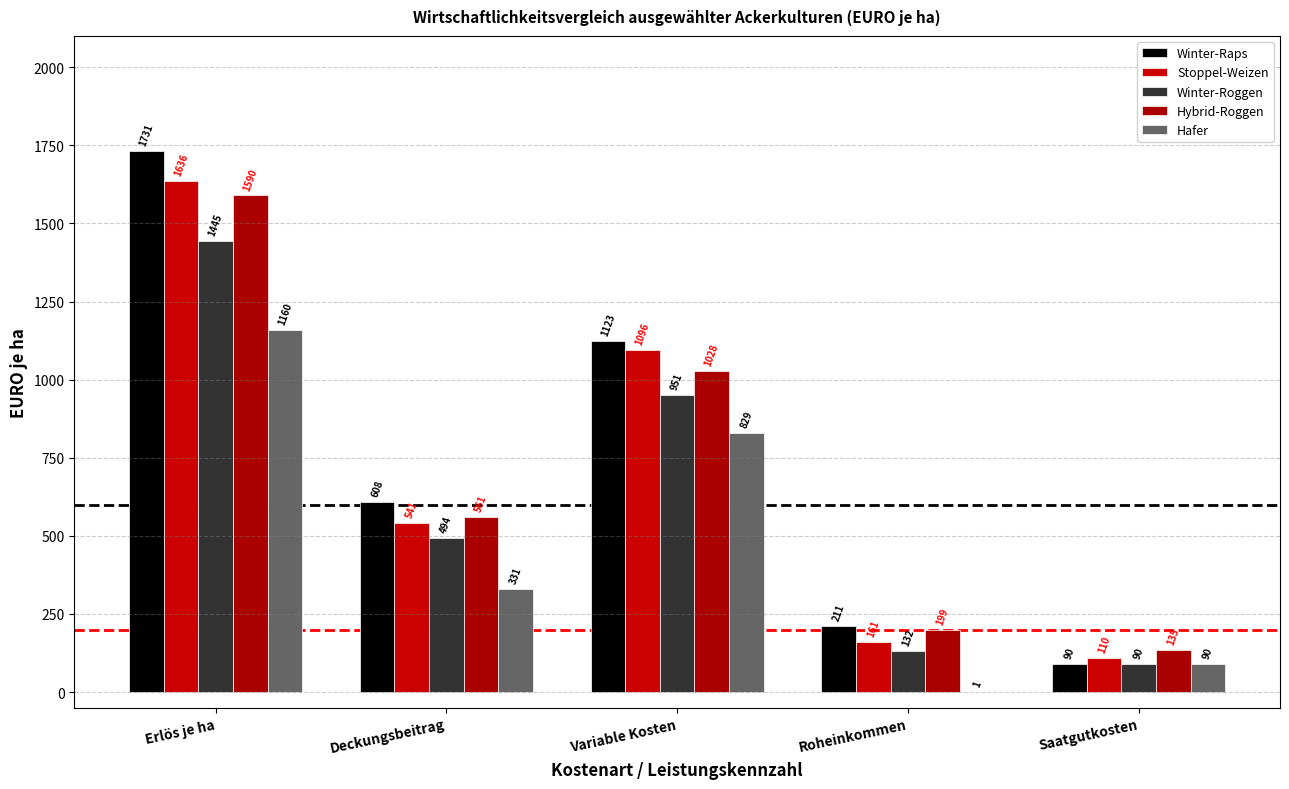

The value of Hybrid-Roggen at Roheinkommen is 337.3. True or false?

False